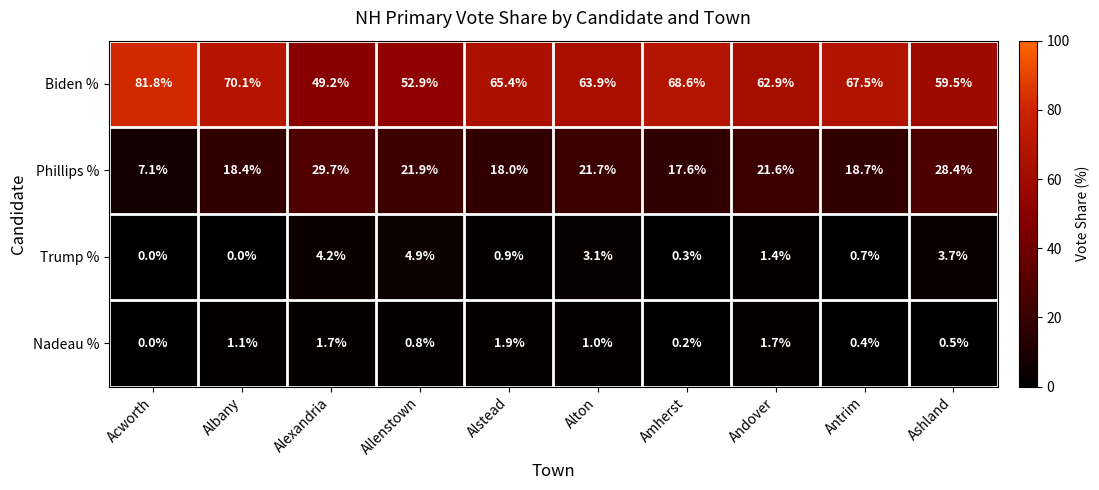

What is the difference between the maximum and minimum values in the Trump % series?

4.9